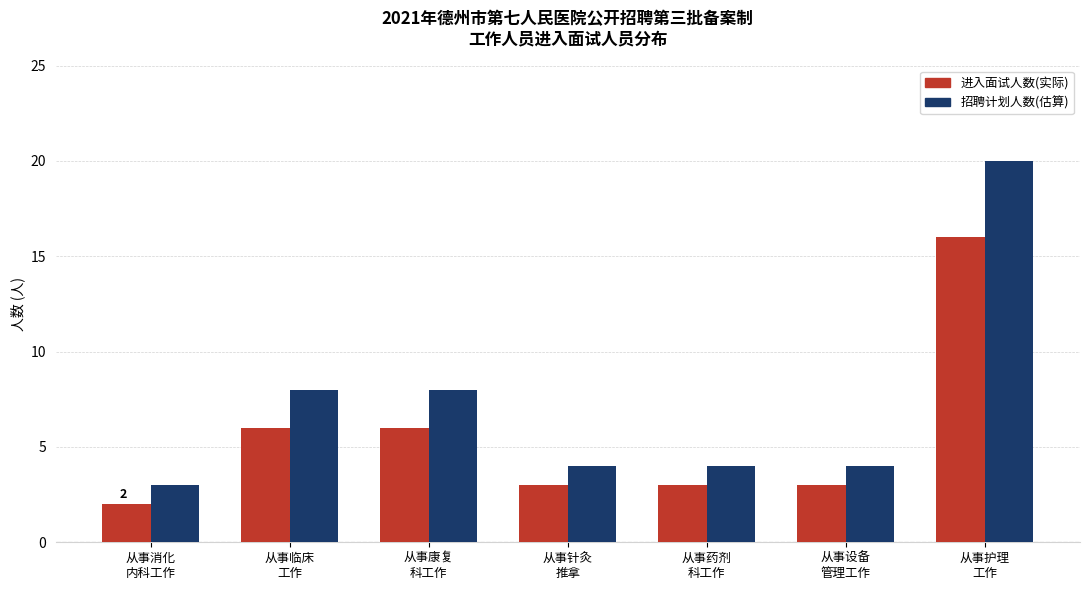

Where does the 招聘计划人数(估算) series first go above 4?

从事临床
工作